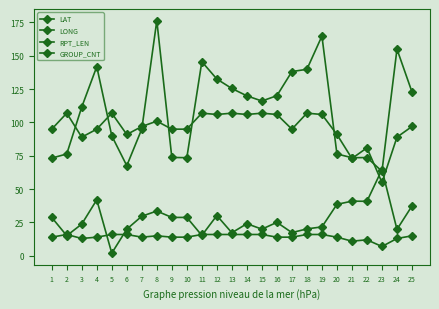

How many lines are shown in the chart?

4